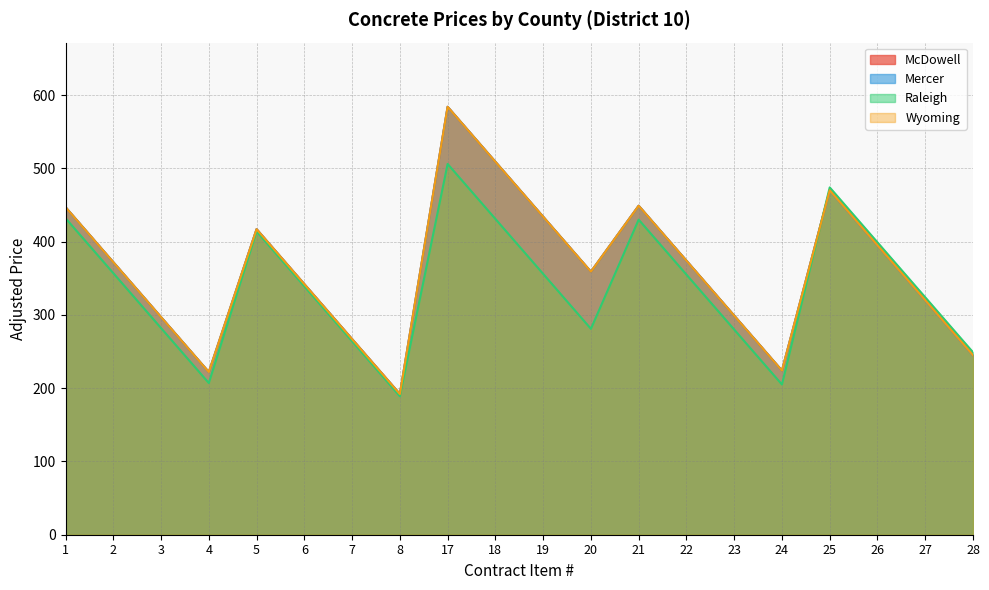

Does the chart display data point markers on the line(s)?

No